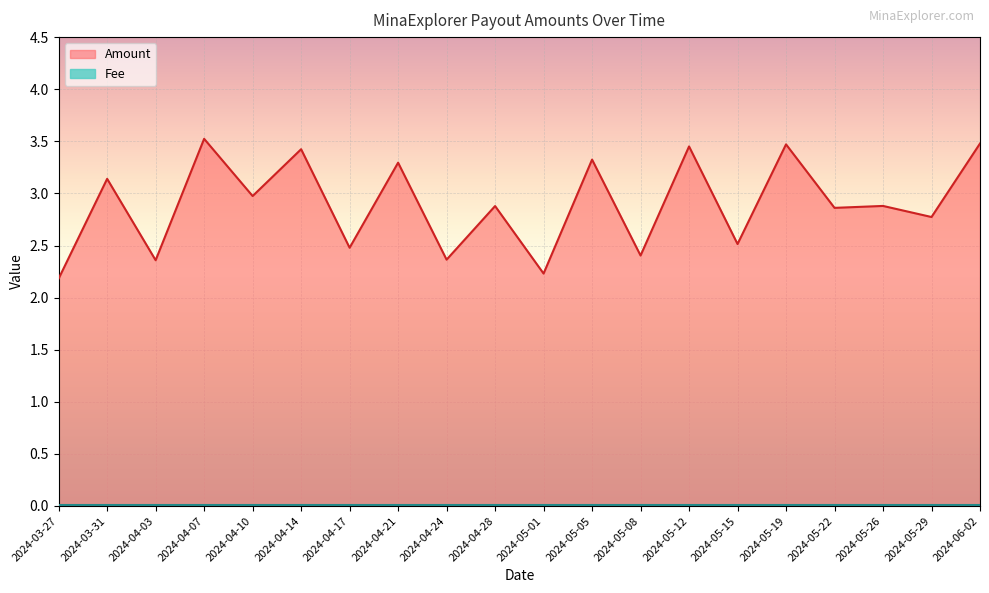

What is the sum of the values at 2024-04-21 and 2024-05-01?

5.5